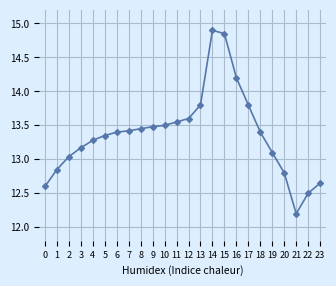

What is the sum of the values at 14 and 0?

27.5